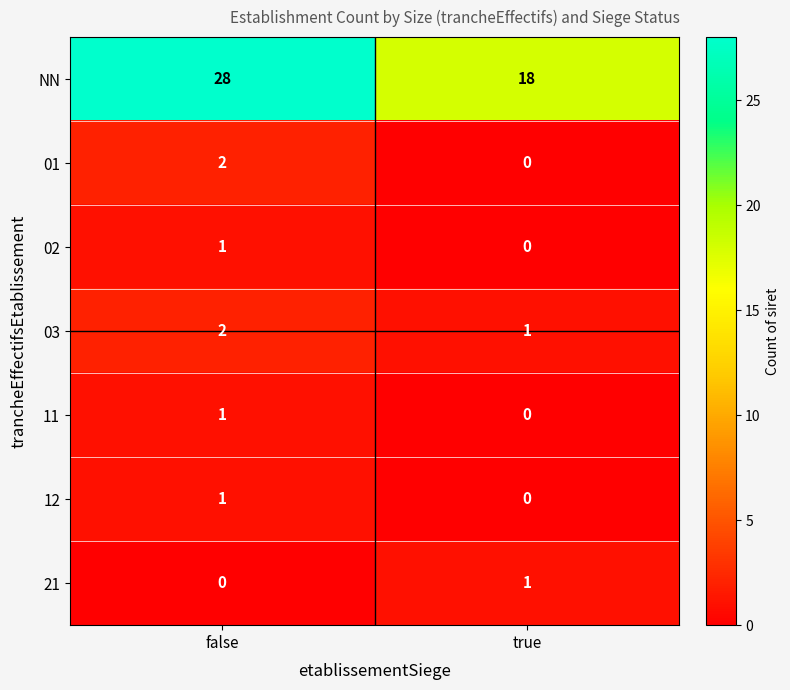

The 01 series shows 0 at true. True or false?

True